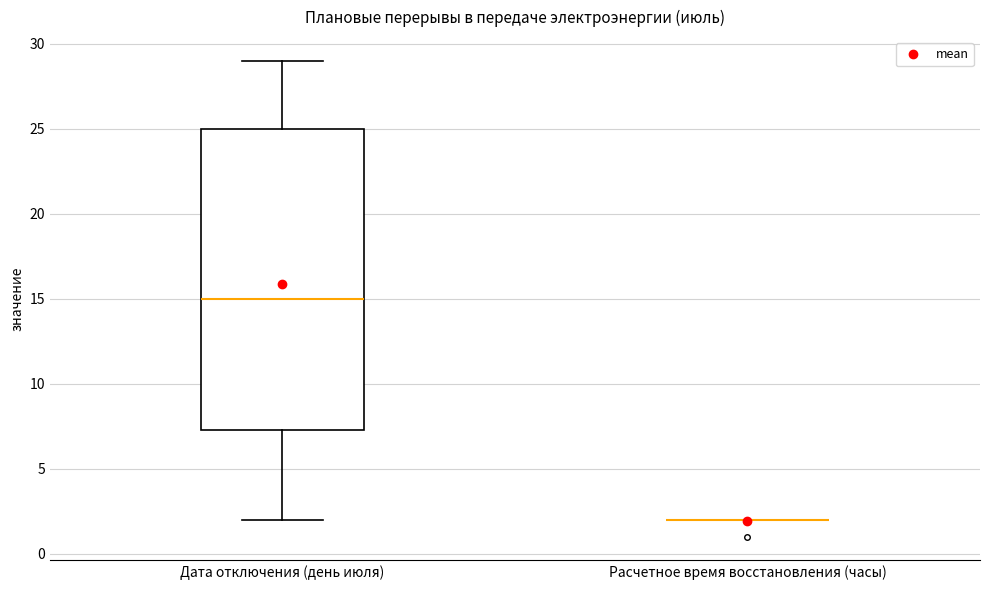

Which box is the tallest, from its lower edge to its upper edge?

Дата отключения (день июля)